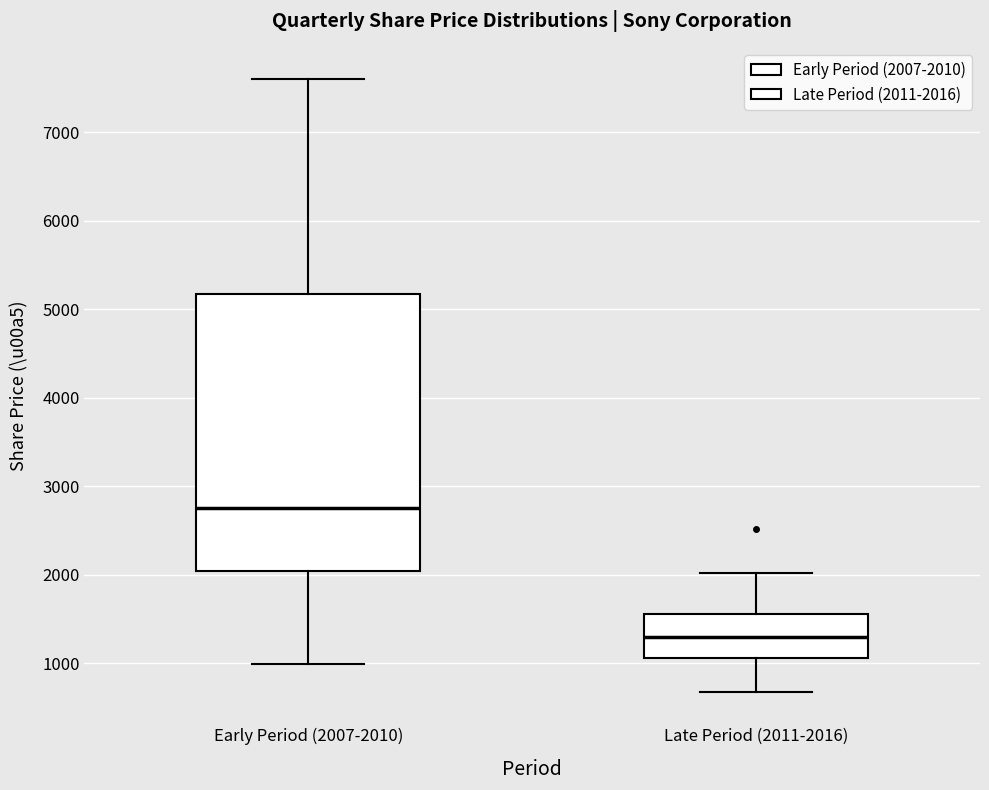

Reading left to right, transcribe this box plot: for each box, give where its median line is, the range the box spans, and where its two whiskers end, as read against the y-axis. The values are not printed on the chart, so give them approximately, as read against the axis.

Early Period (2007-2010): median 2800, box 2000 to 5200, whiskers 1000 to 7600
Late Period (2011-2016): median 1300, box 1100 to 1600, whiskers 700 to 2000